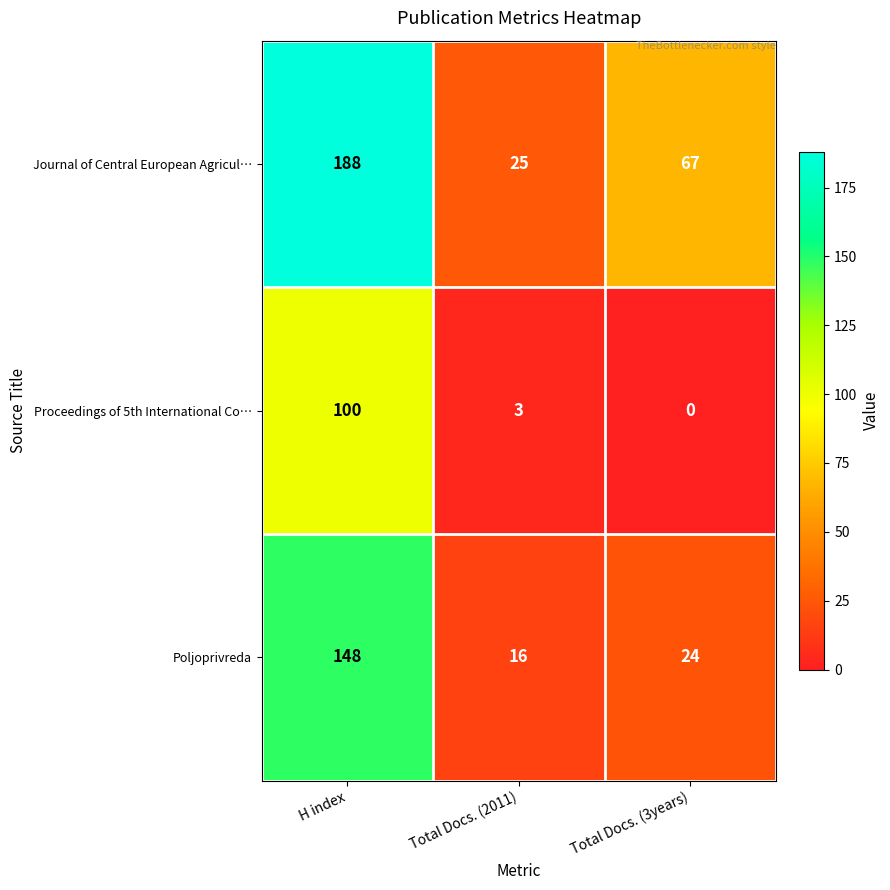

At Total Docs. (2011), list the series in order from smallest to largest.

Proceedings of 5th International Co…, Poljoprivreda, Journal of Central European Agricul…